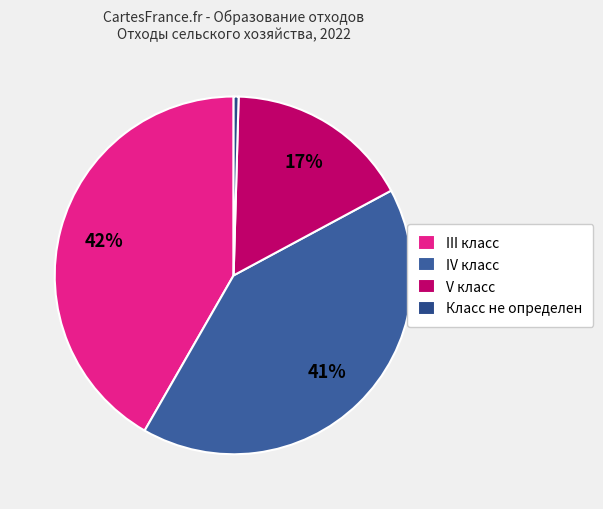

Count the number of slices in the pie.

4